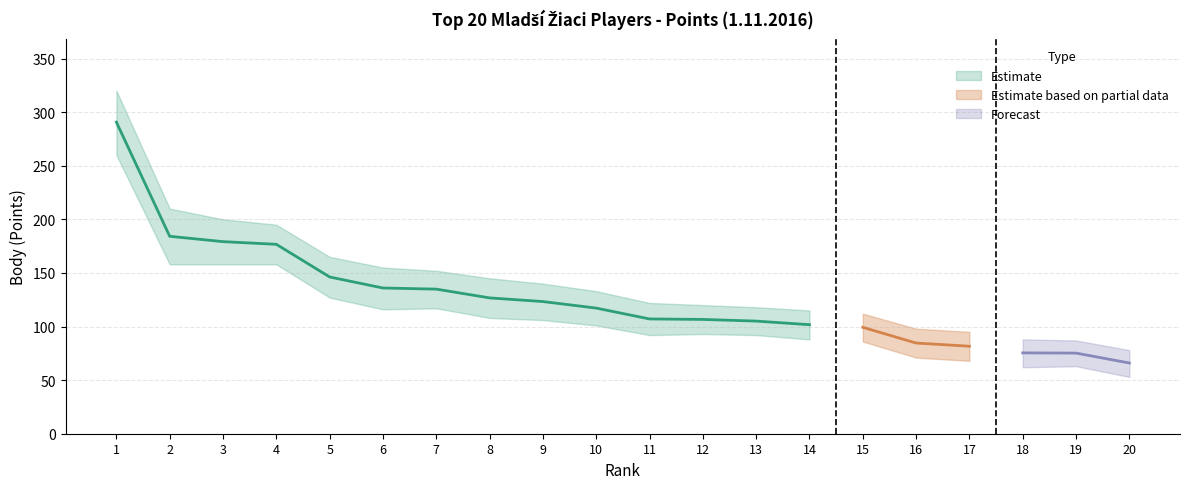

True or false: Top Players Points has a value of 126.7 at 8.

True